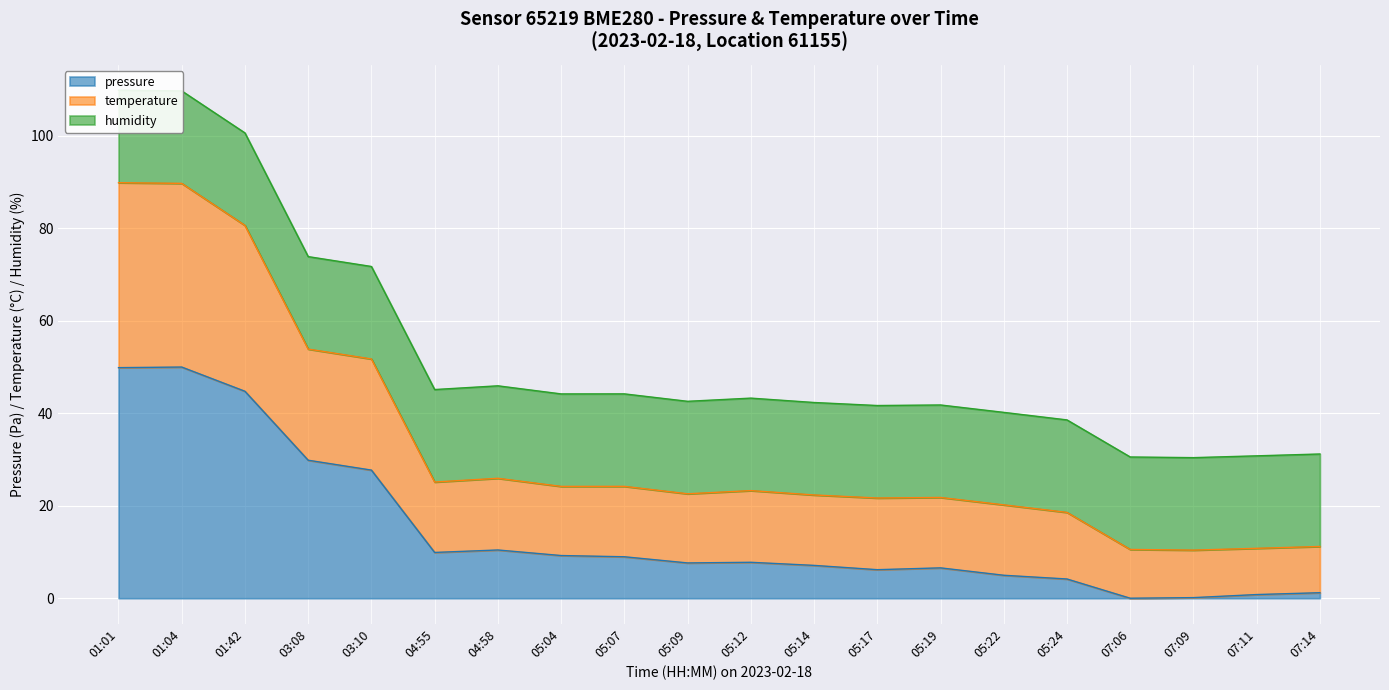

True or false: pressure has a value of 7.1 at 05:14.

True